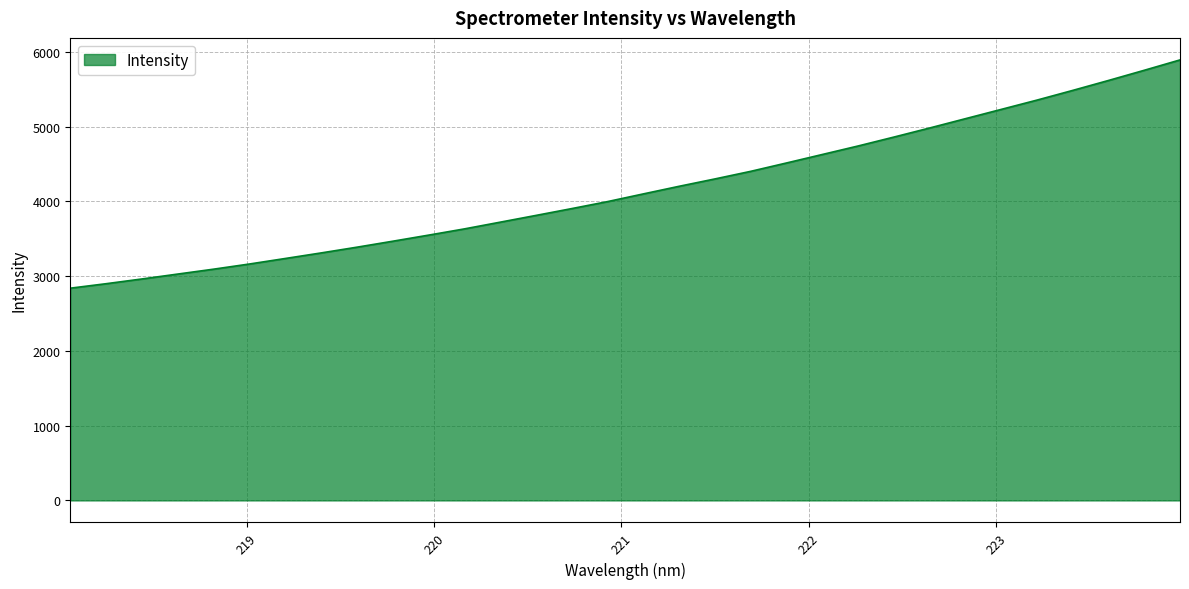

What is the minimum value shown in the chart?

2839.1